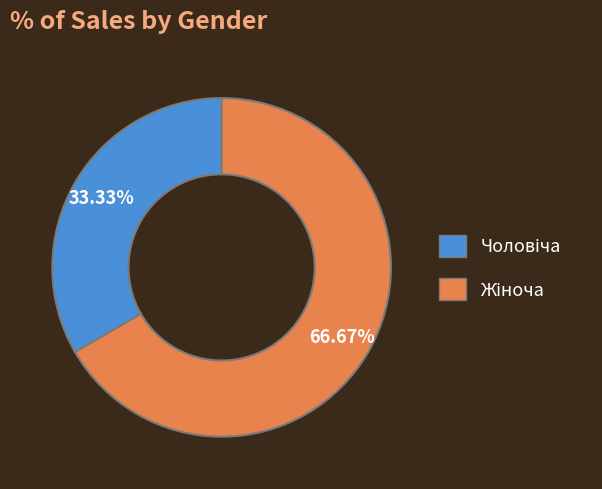

Does any single category account for the majority?

Yes